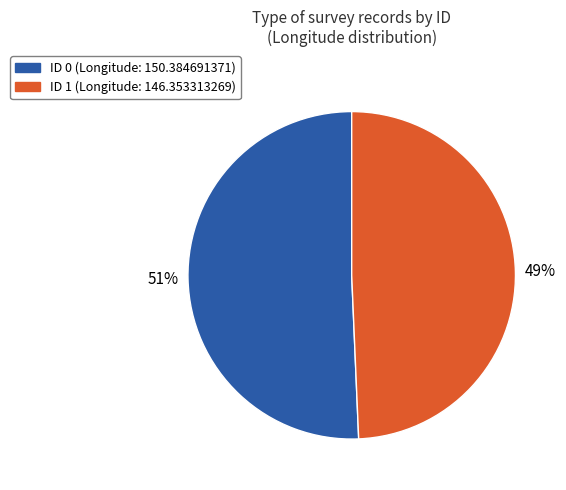

Is there any slice that represents more than half of the pie?

Yes